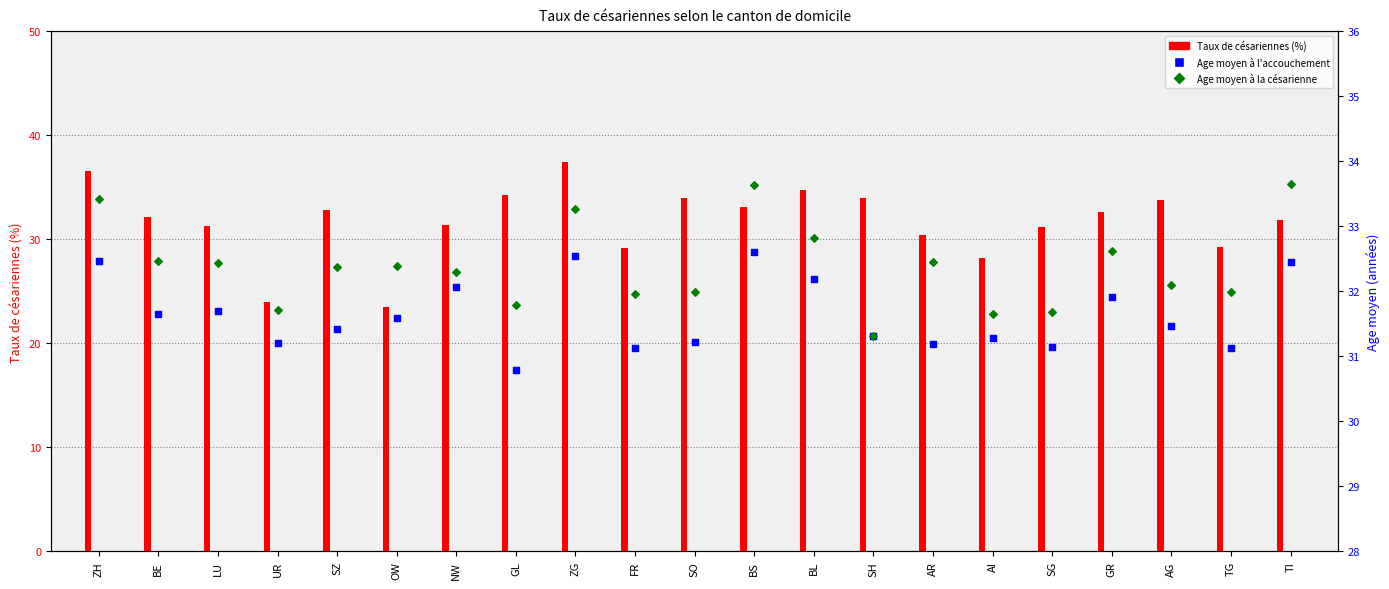

Which series has the largest total across all categories?

Age moyen à la césarienne